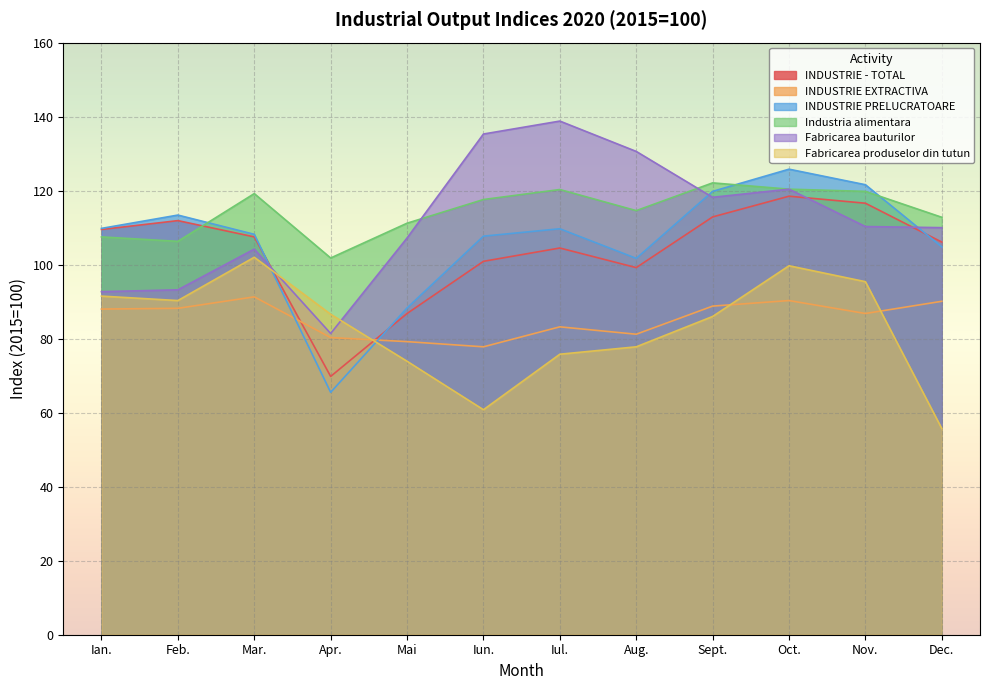

What is the label of the 3rd point from the left?

Mar.